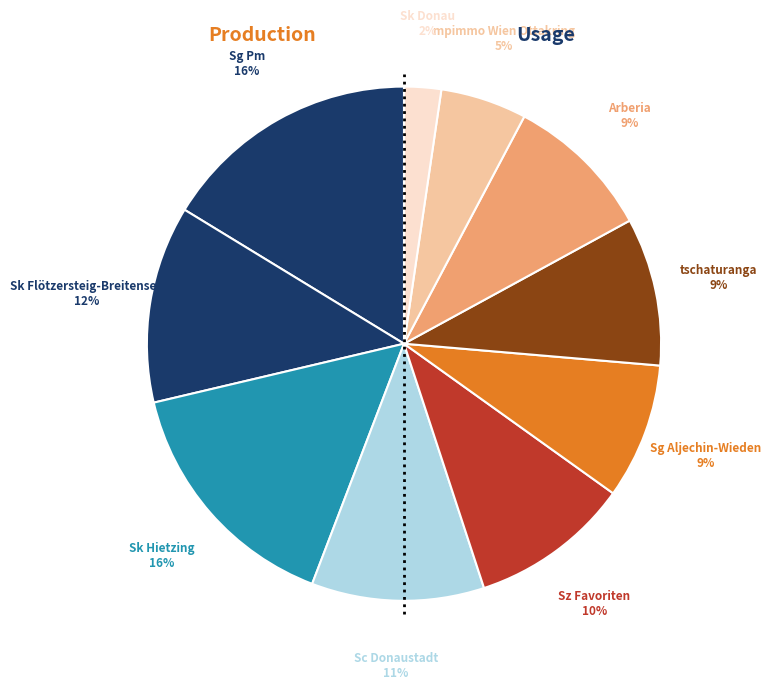

Rank the categories by value from lowest to highest.

Sk Donau, mpimmo Wien Ottakring, Sg Aljechin-Wieden, tschaturanga, Arberia, Sz Favoriten, Sc Donaustadt, Sk Flötzersteig-Breitensee, Sk Hietzing, Sg Pm